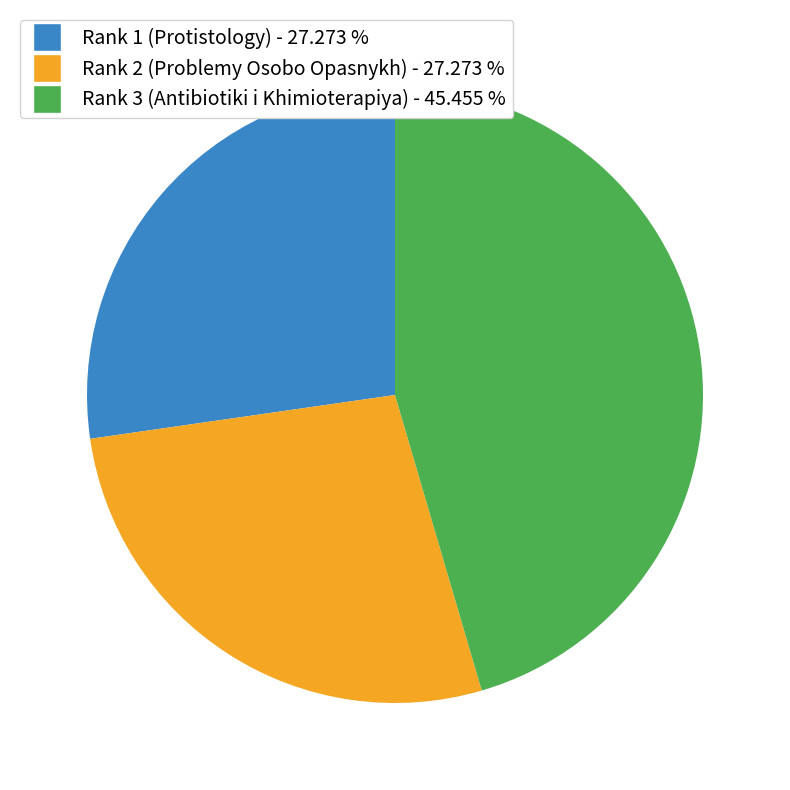

What is the ratio of the value at Rank 1 (Protistology) to the value at Rank 3 (Antibiotiki i Khimioterapiya)?

0.6